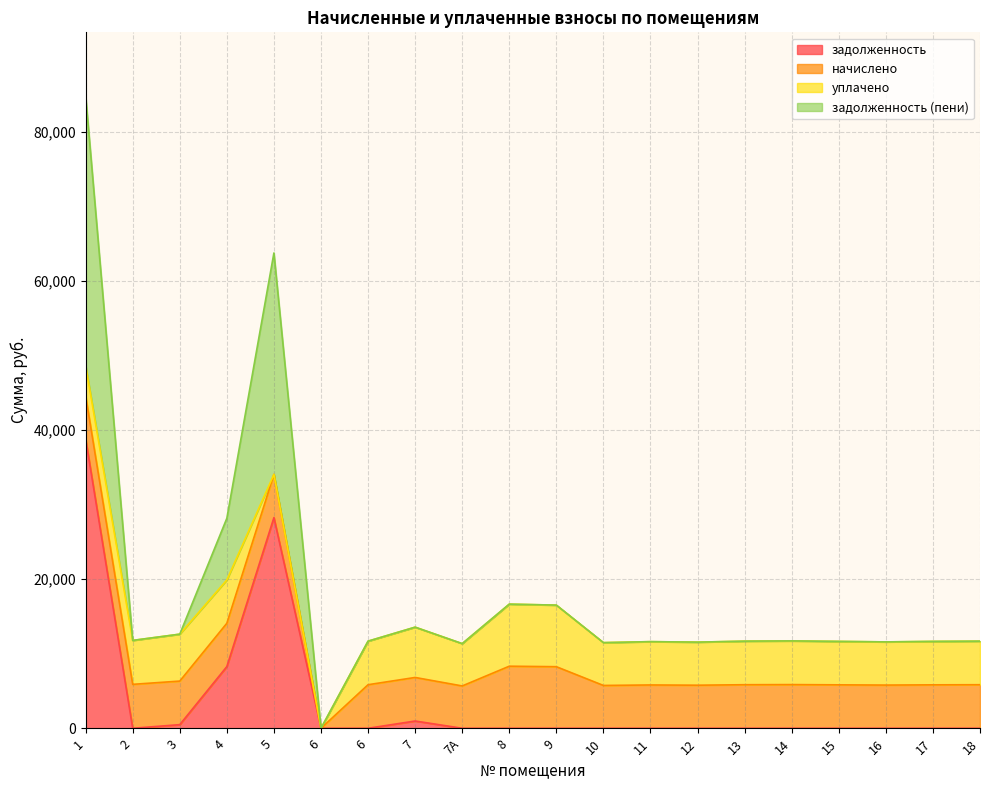

At which category is the sum across all series the highest?

1